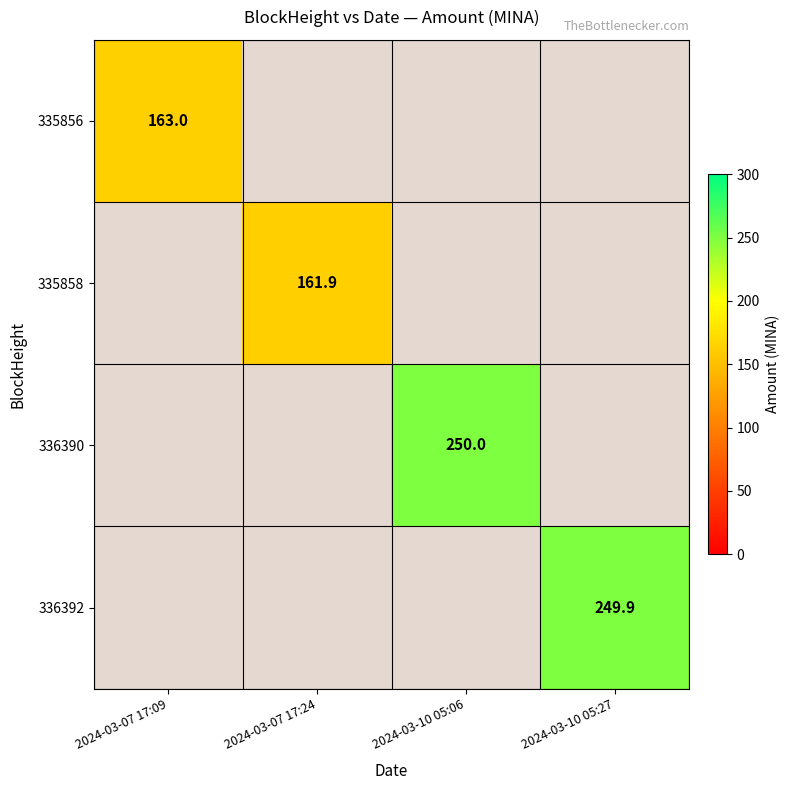

How many categories are shown in the chart?

4